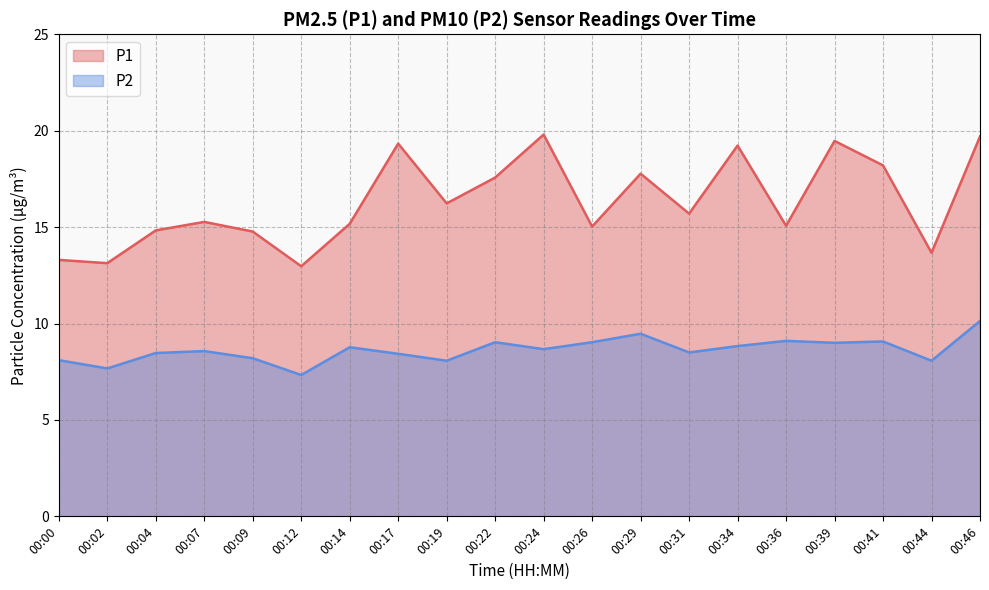

True or false: P2 and P1 intersect in this chart.

False